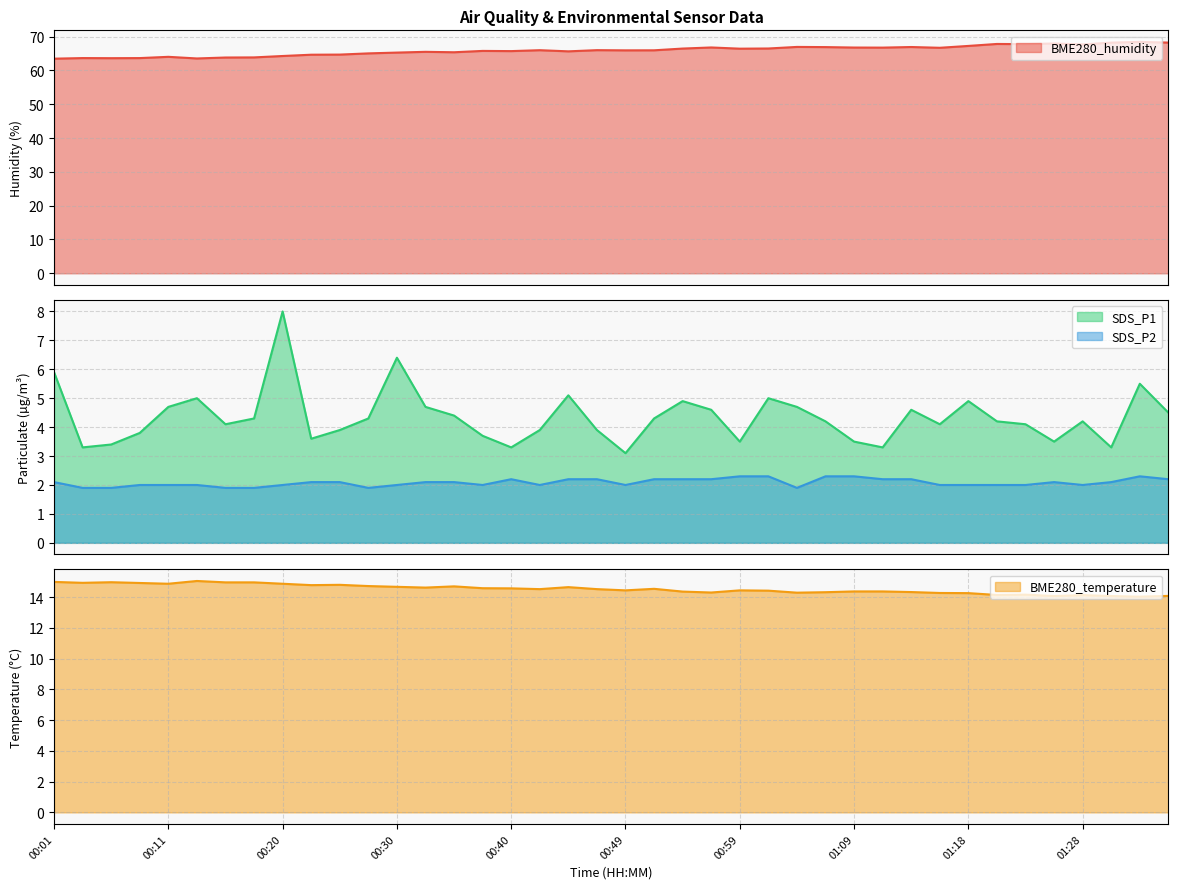

Reading left to right, what are all the values shown in this chart?

BME280_humidity: 00:01=63.5	00:03=63.7	00:06=63.6	00:08=63.7	00:11=64.0	00:13=63.5	00:15=63.8	00:18=63.9	00:20=64.3	00:23=64.7	00:25=64.7	00:27=65.1	00:30=65.3	00:32=65.5	00:35=65.4	00:37=65.8	00:40=65.7	00:42=66.0	00:44=65.7	00:47=66.0	00:49=65.9	00:52=66.0	00:54=66.5	00:56=66.8	00:59=66.4	01:01=66.5	01:04=67.0	01:06=66.9	01:09=66.8	01:11=66.8	01:13=66.9	01:16=66.7	01:18=67.3	01:21=67.8	01:23=67.8	01:26=68.0	01:28=67.7	01:30=68.2	01:33=68.4	01:35=68.2
SDS_P1: 00:01=5.9	00:03=3.3	00:06=3.4	00:08=3.8	00:11=4.7	00:13=5.0	00:15=4.1	00:18=4.3	00:20=8.0	00:23=3.6	00:25=3.9	00:27=4.3	00:30=6.4	00:32=4.7	00:35=4.4	00:37=3.7	00:40=3.3	00:42=3.9	00:44=5.1	00:47=3.9	00:49=3.1	00:52=4.3	00:54=4.9	00:56=4.6	00:59=3.5	01:01=5.0	01:04=4.7	01:06=4.2	01:09=3.5	01:11=3.3	01:13=4.6	01:16=4.1	01:18=4.9	01:21=4.2	01:23=4.1	01:26=3.5	01:28=4.2	01:30=3.3	01:33=5.5	01:35=4.5
SDS_P2: 00:01=2.1	00:03=1.9	00:06=1.9	00:08=2.0	00:11=2.0	00:13=2.0	00:15=1.9	00:18=1.9	00:20=2.0	00:23=2.1	00:25=2.1	00:27=1.9	00:30=2.0	00:32=2.1	00:35=2.1	00:37=2.0	00:40=2.2	00:42=2.0	00:44=2.2	00:47=2.2	00:49=2.0	00:52=2.2	00:54=2.2	00:56=2.2	00:59=2.3	01:01=2.3	01:04=1.9	01:06=2.3	01:09=2.3	01:11=2.2	01:13=2.2	01:16=2.0	01:18=2.0	01:21=2.0	01:23=2.0	01:26=2.1	01:28=2.0	01:30=2.1	01:33=2.3	01:35=2.2
BME280_temperature: 00:01=15.0	00:03=14.9	00:06=15.0	00:08=14.9	00:11=14.9	00:13=15.1	00:15=15.0	00:18=15.0	00:20=14.9	00:23=14.8	00:25=14.8	00:27=14.7	00:30=14.7	00:32=14.6	00:35=14.7	00:37=14.6	00:40=14.6	00:42=14.5	00:44=14.7	00:47=14.5	00:49=14.4	00:52=14.5	00:54=14.4	00:56=14.3	00:59=14.4	01:01=14.4	01:04=14.3	01:06=14.3	01:09=14.4	01:11=14.4	01:13=14.3	01:16=14.3	01:18=14.3	01:21=14.1	01:23=14.2	01:26=14.1	01:28=14.1	01:30=14.1	01:33=14.0	01:35=14.1